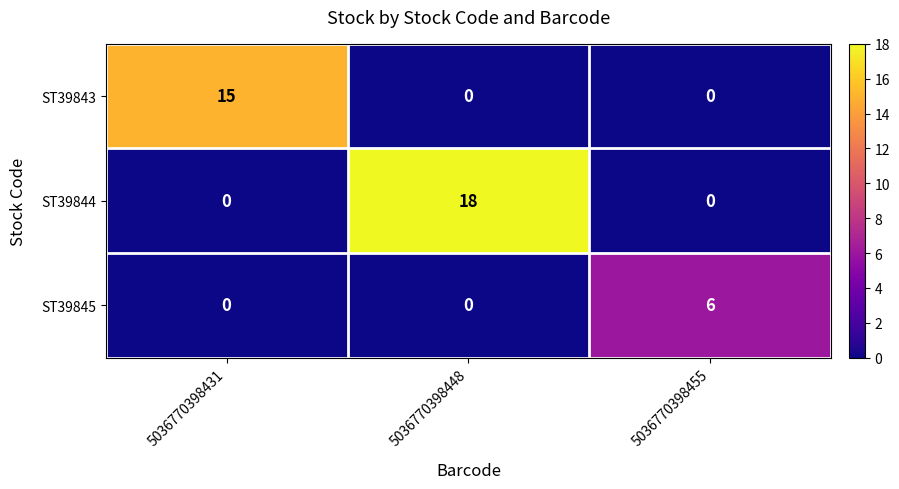

How many categories are shown in the chart?

3